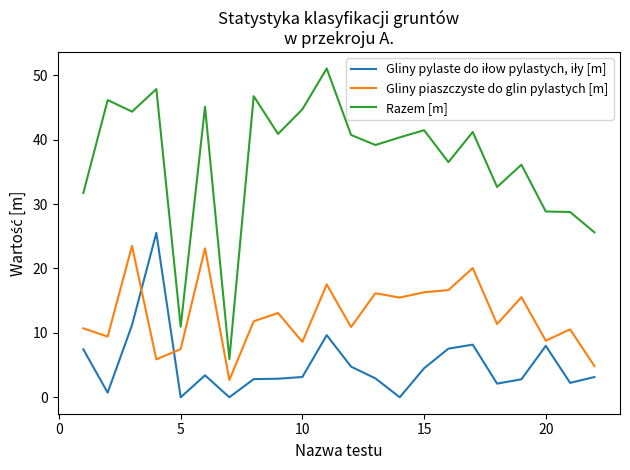

True or false: Gliny piaszczyste do glin pylastych [m] and Razem [m] intersect in this chart.

False